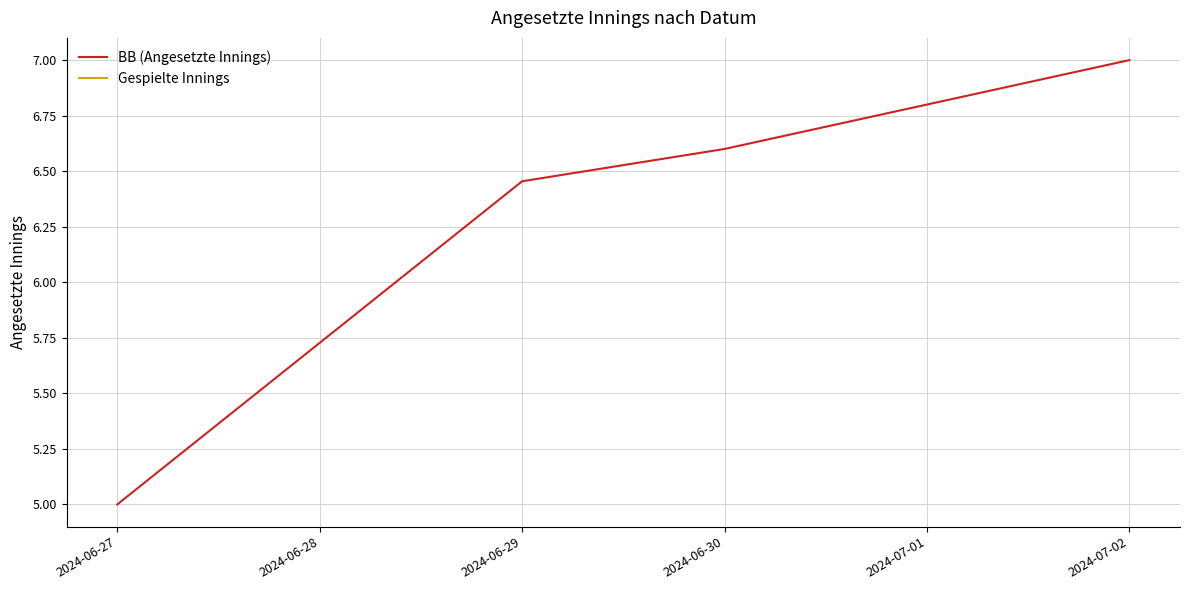

Reading left to right, transcribe all the data shown in this chart.

5.0	6.5	6.6	7.0